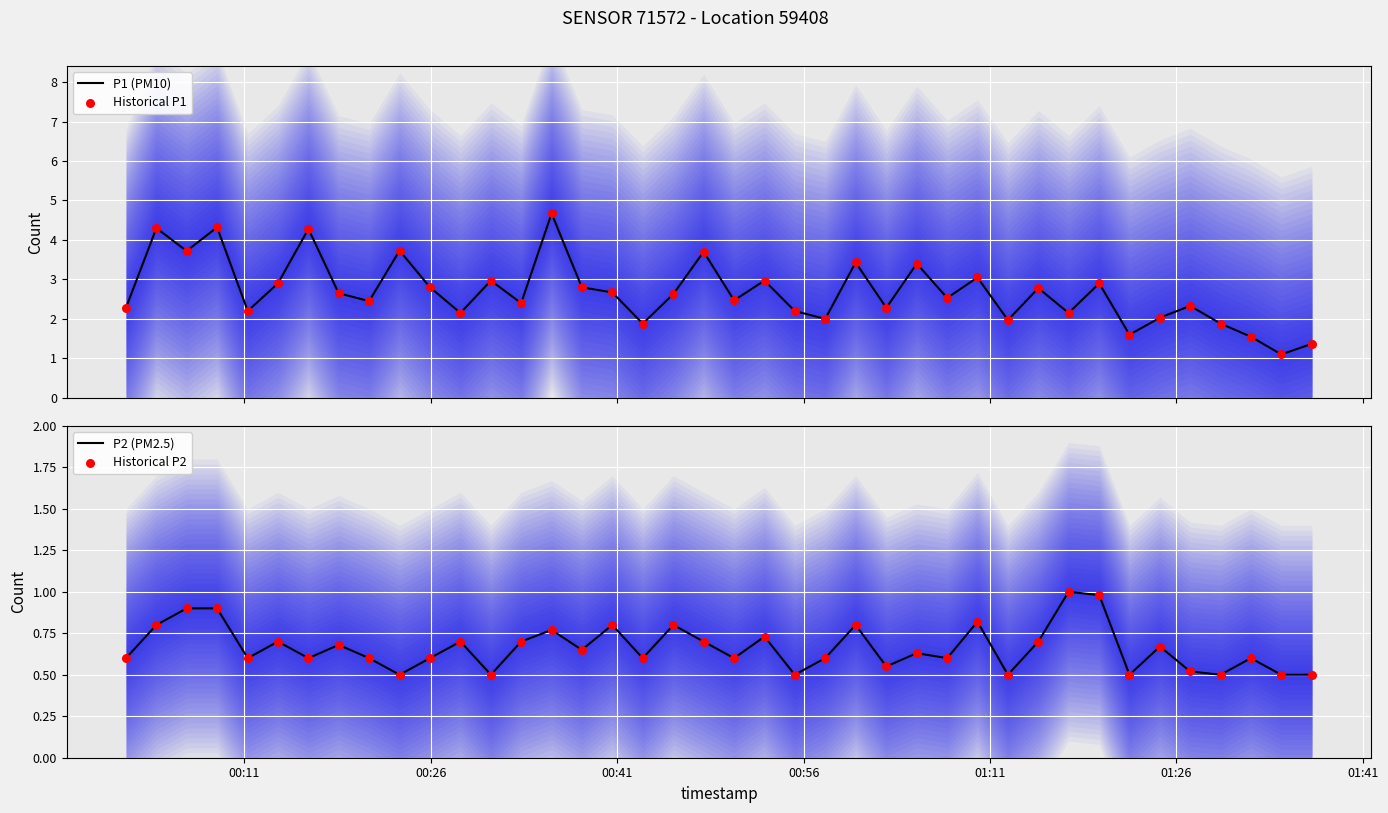

Which series has the widest spread of Y values?

P1 (PM10)